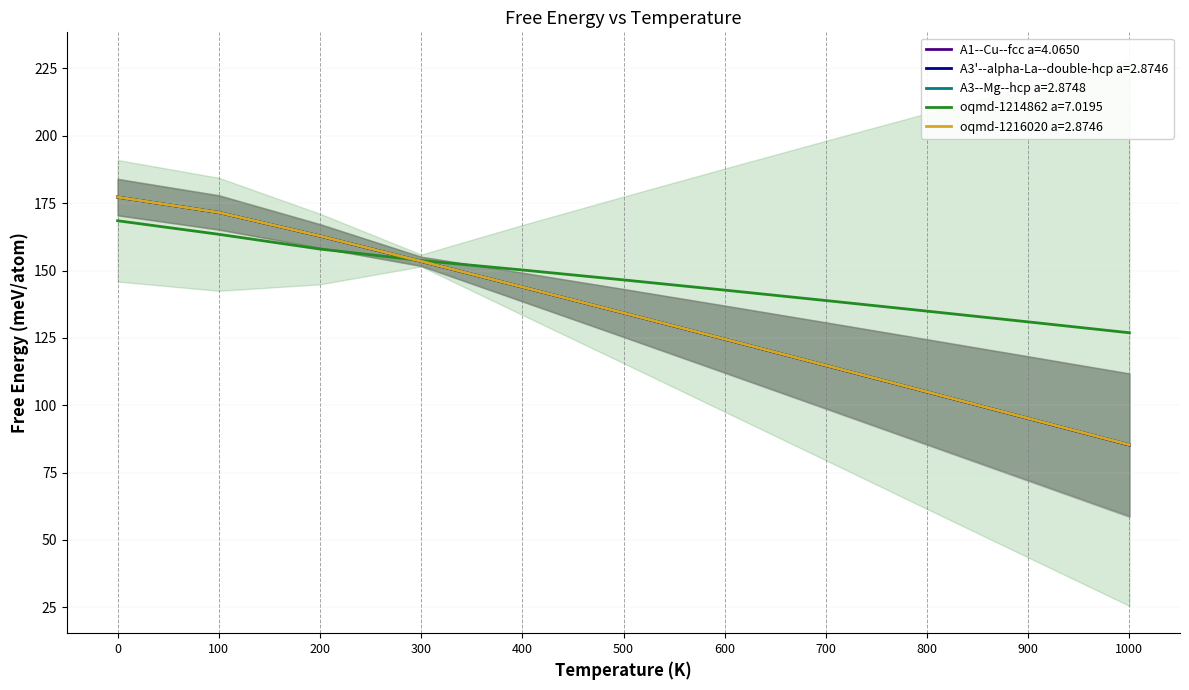

Is this an area chart (filled region under the line)?

No